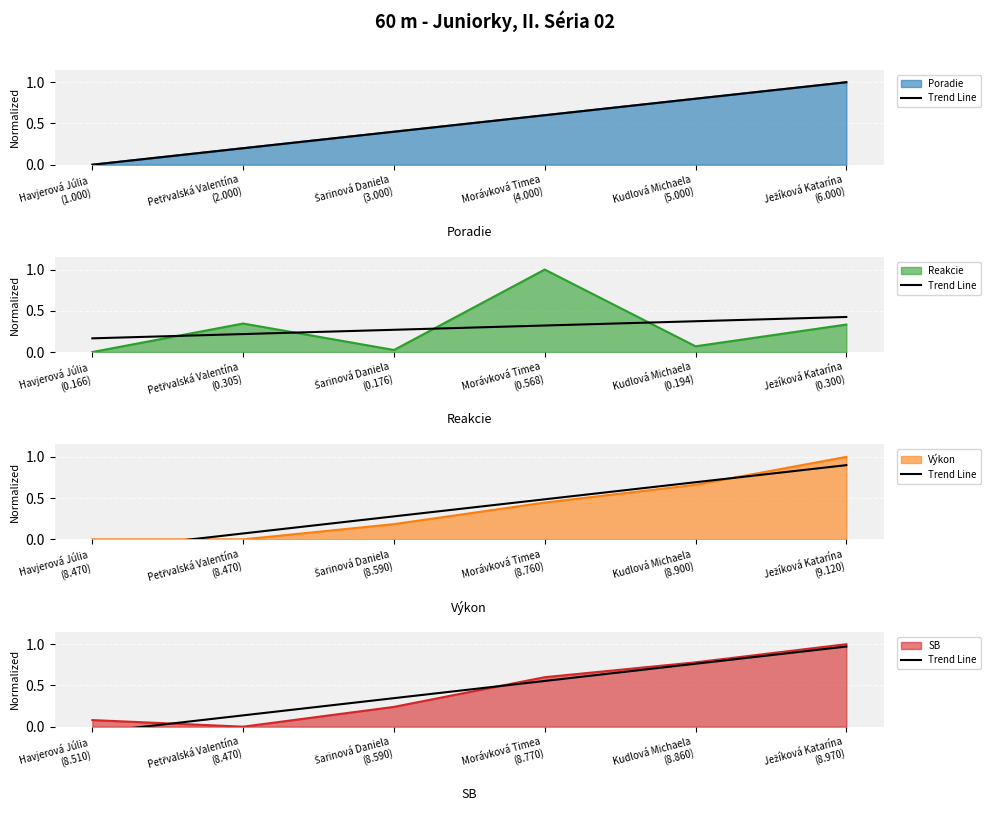

True or false: there are more than 0 points higher than both neighbors.

False